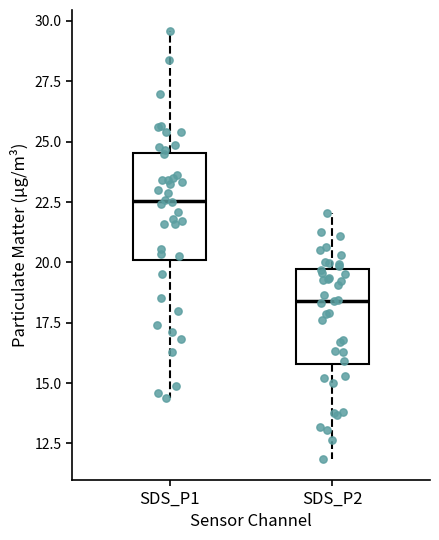

Which box's median line is the lowest?

SDS_P2